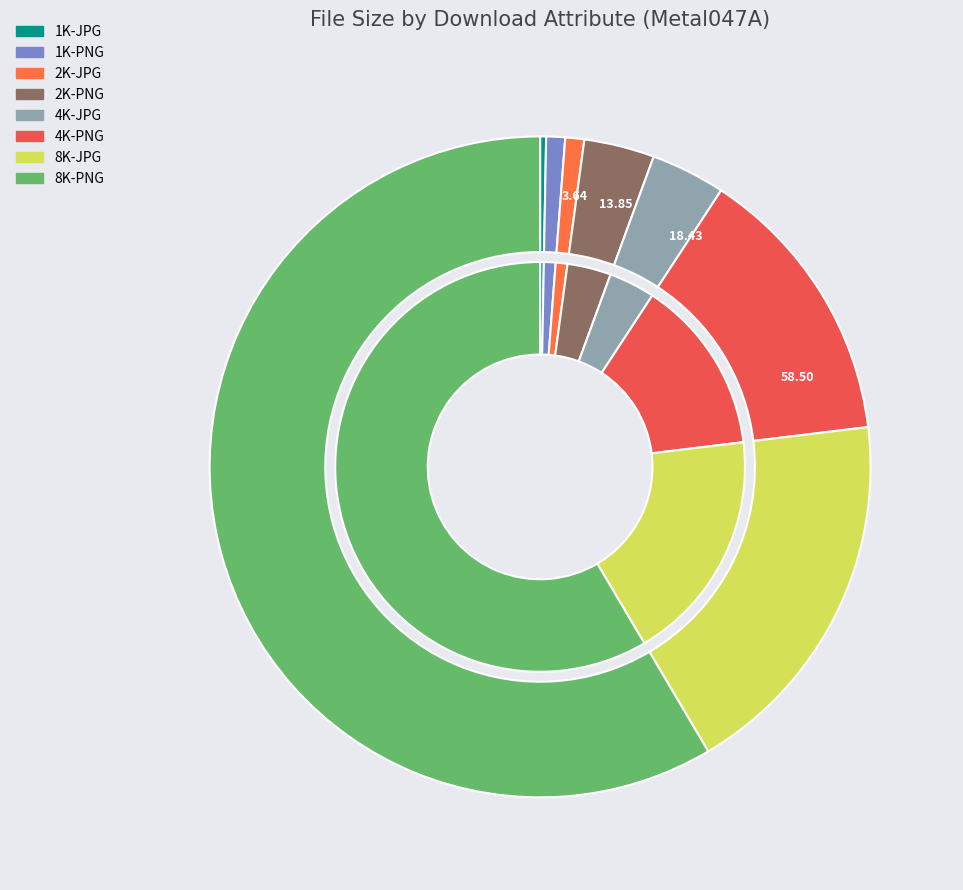

What percentage is the 1K-PNG slice, to the nearest percent?

1%